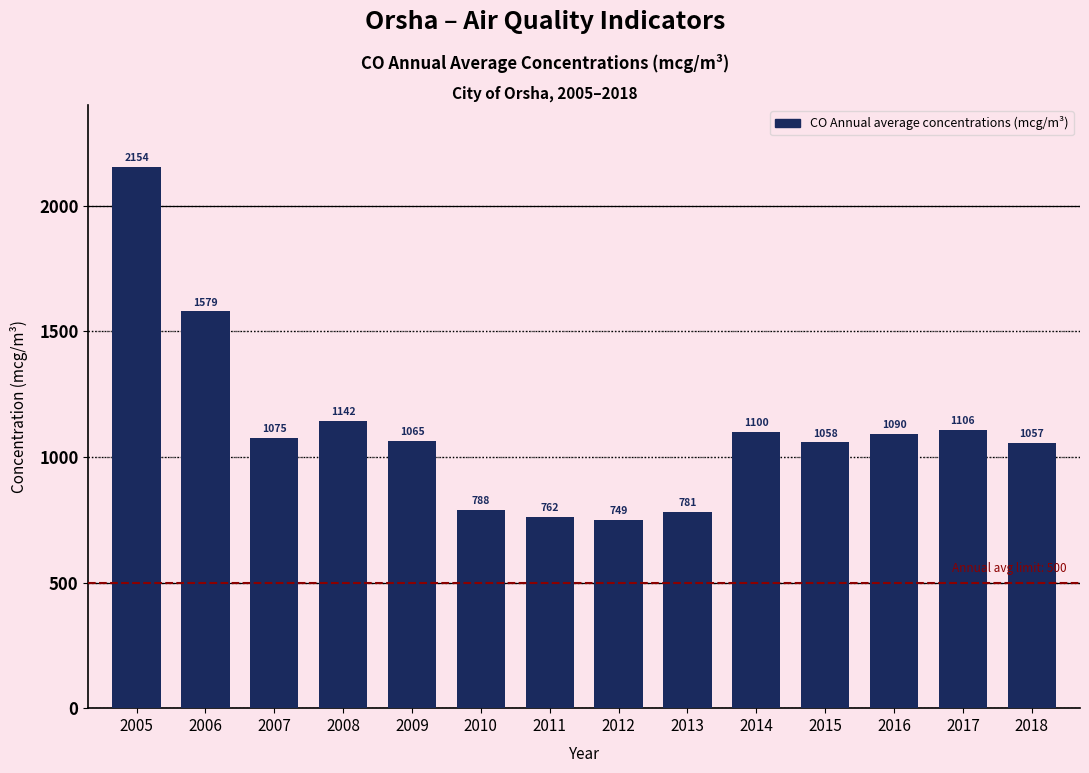

Reading left to right, what are all the values shown in this chart?

2154	1579	1075	1142	1065	788	762	749	781	1100	1058	1090	1106	1057